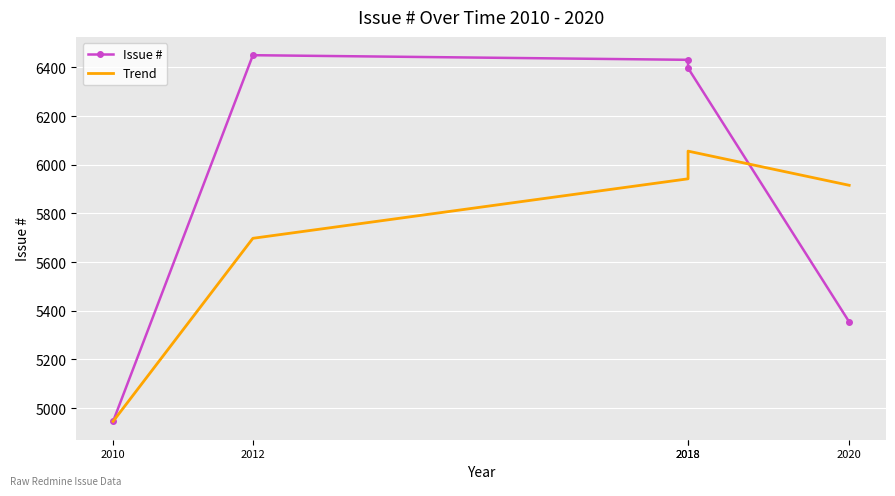

Rank the categories by Issue # value from lowest to highest.

2010, 2020, 2018, 2018, 2012